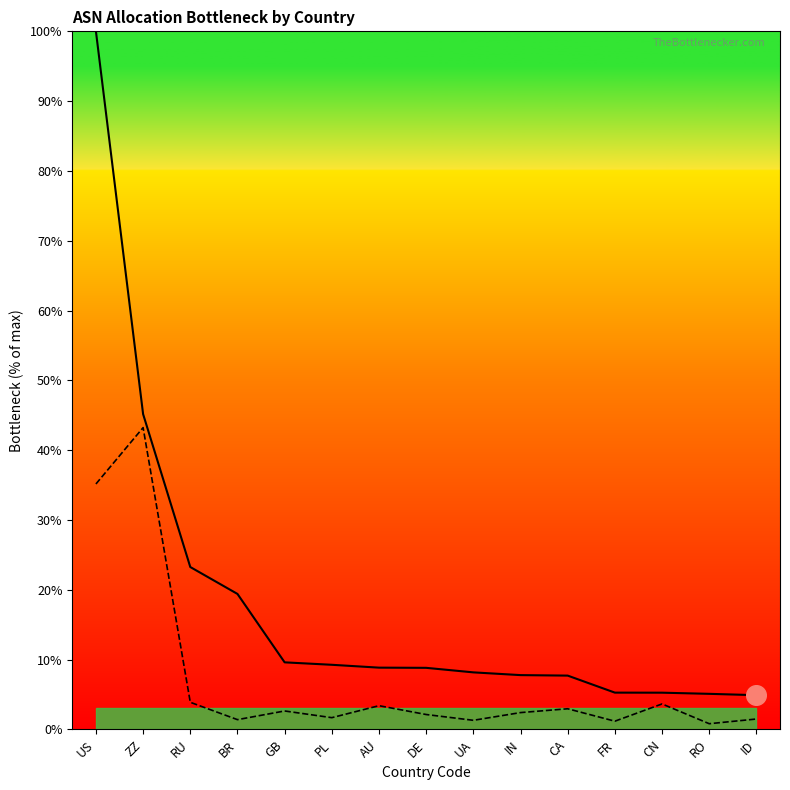

Is the value of Unadvertised ASNs at AU greater than the value of Advertised ASNs at ZZ?

No